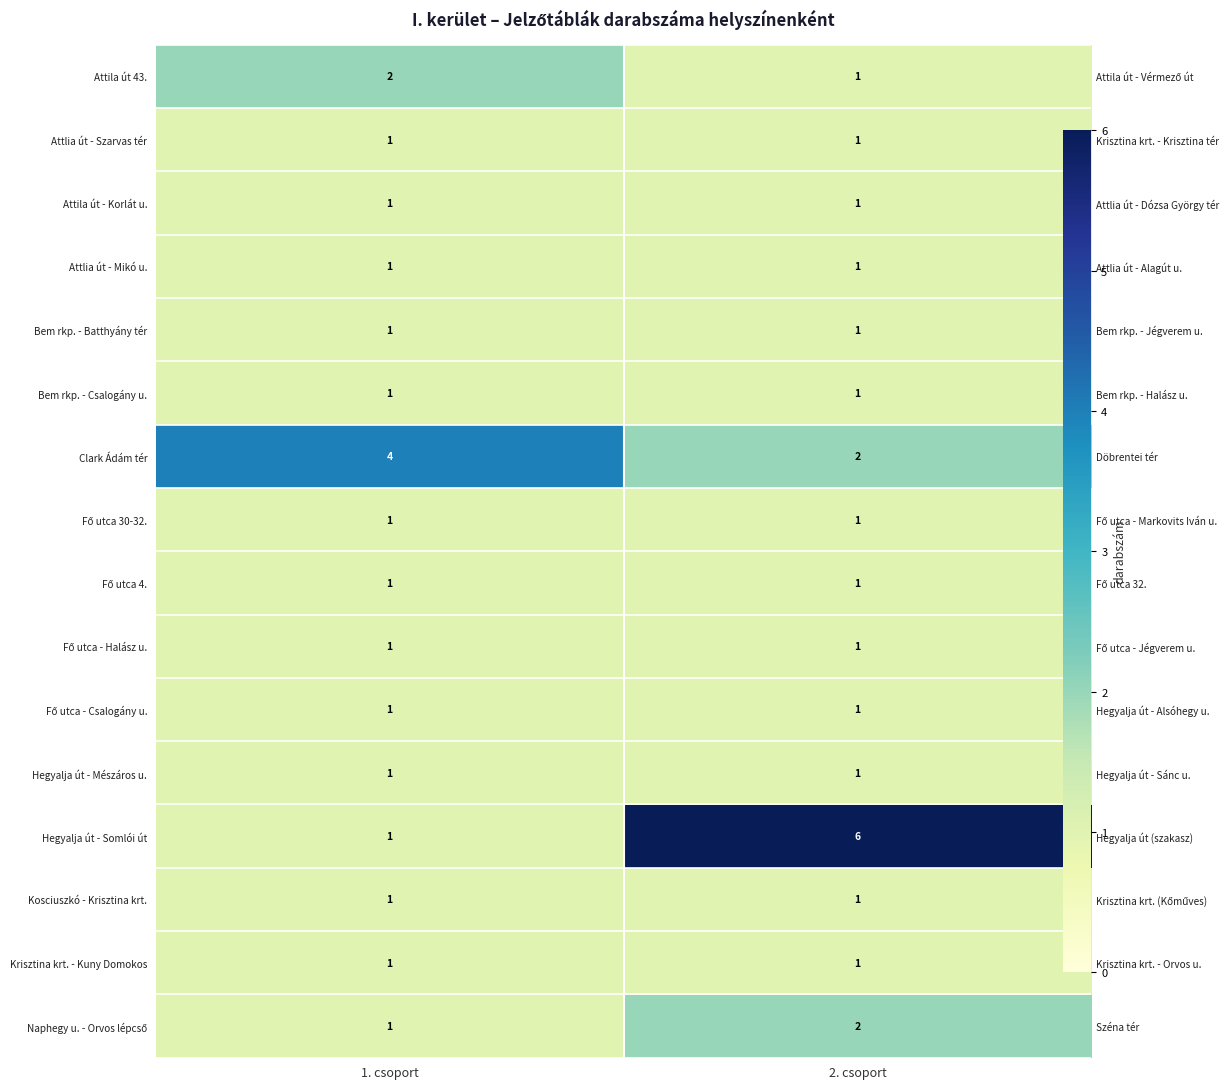

Which category has the lowest value in the Attila út - Korlát u. series?

1. csoport